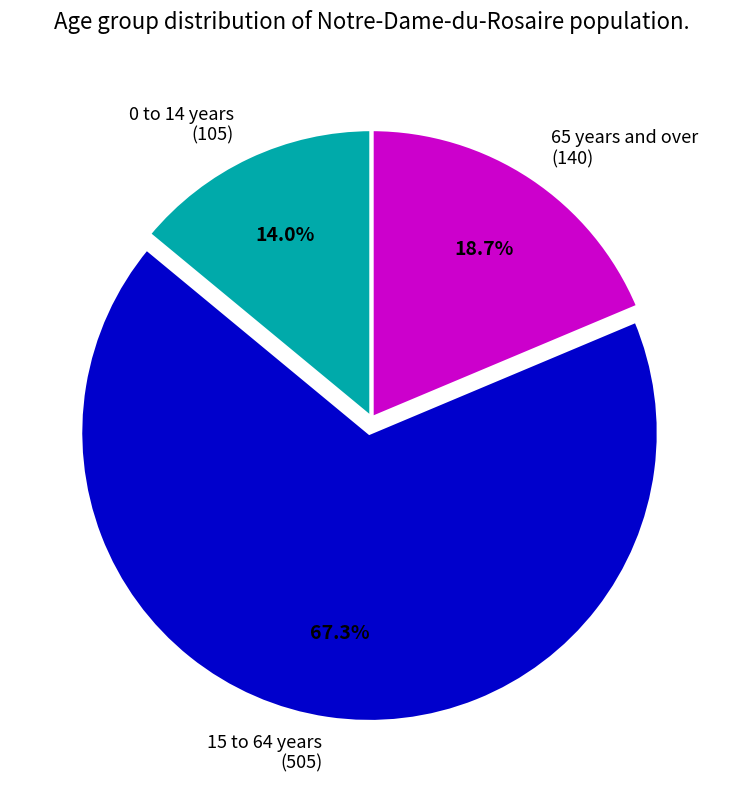

Which category accounts for the majority?

15 to 64 years